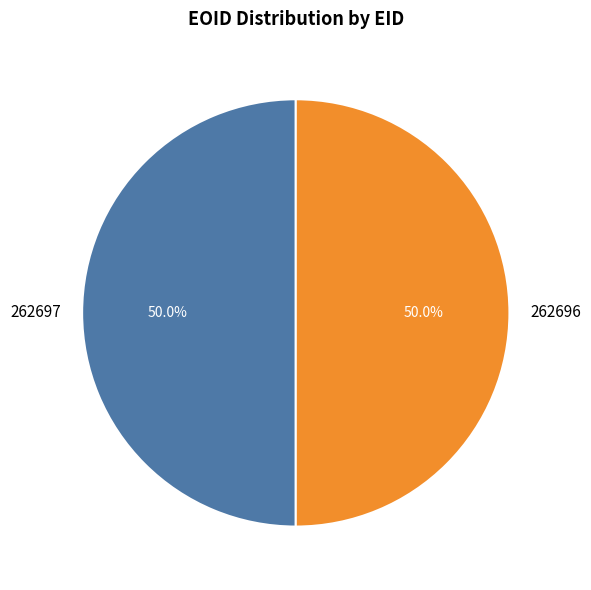

True or false: 262696 accounts for 55% of the total.

False